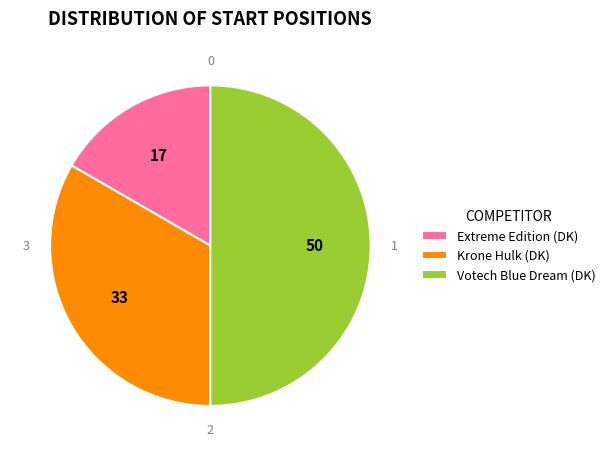

Between Extreme Edition (DK) and Votech Blue Dream (DK), which is larger?

Votech Blue Dream (DK)